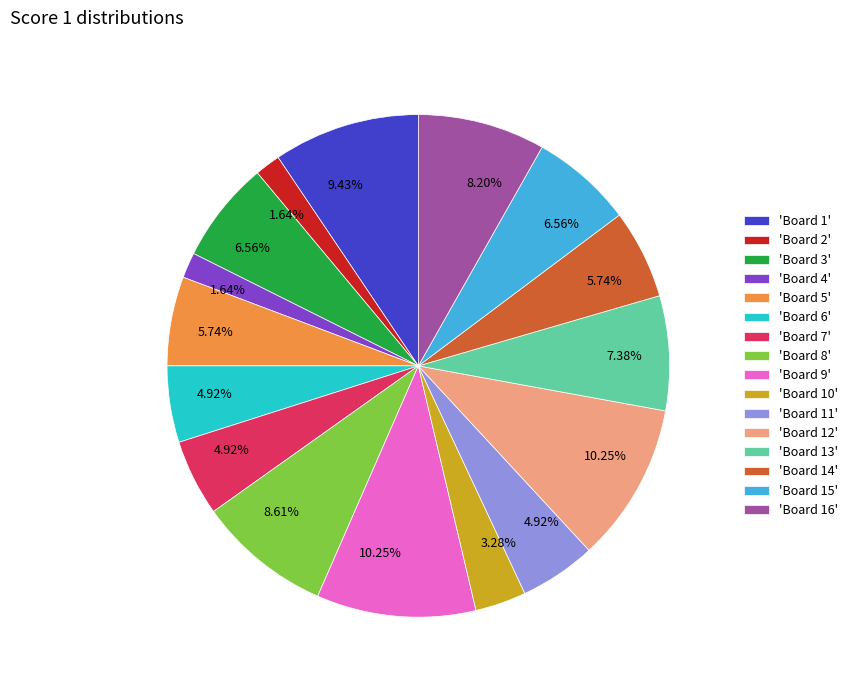

Do 'Board 14' and 'Board 3' together represent more than half of the pie?

No